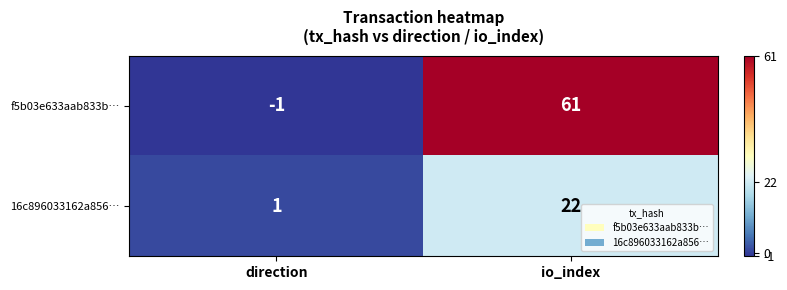

Count the number of categories in the chart.

2